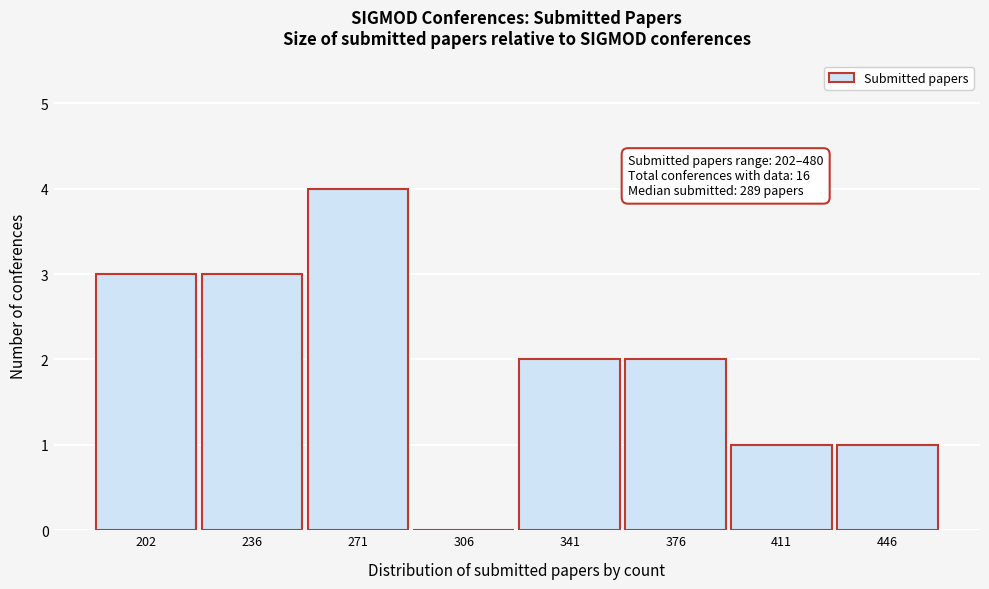

Reading right to left, extract all data points from this chart.

446=1	411=1	376=2	341=2	306=0	271=4	236=3	202=3